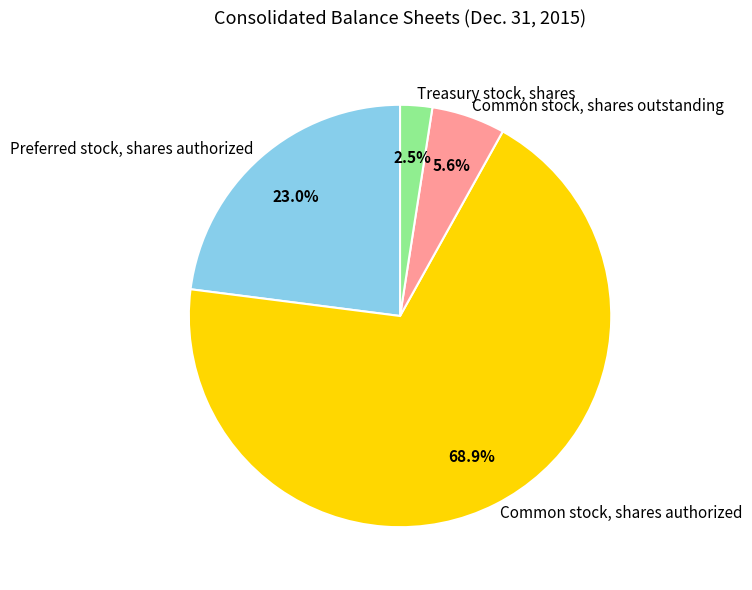

To the nearest percent, what is the difference between the Common stock, shares authorized and Common stock, shares outstanding slice percentages?

63%